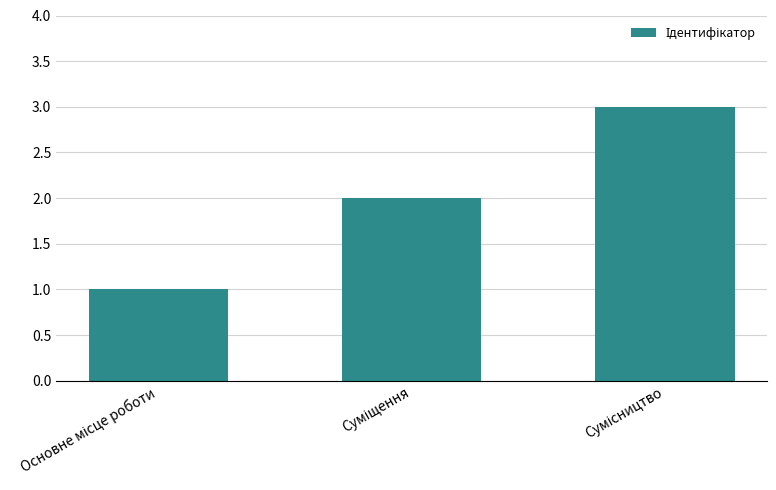

How many values are below 2?

1